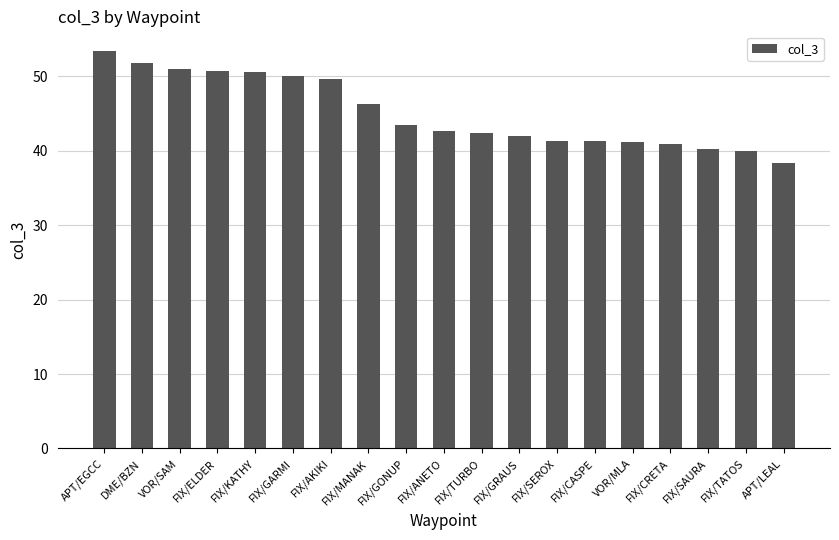

True or false: the data shows 19.1 at FIX/AKIKI.

False